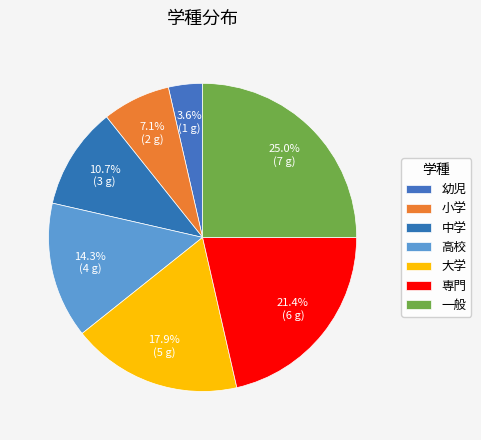

The 一般 slice represents 25% of the pie. True or false?

True